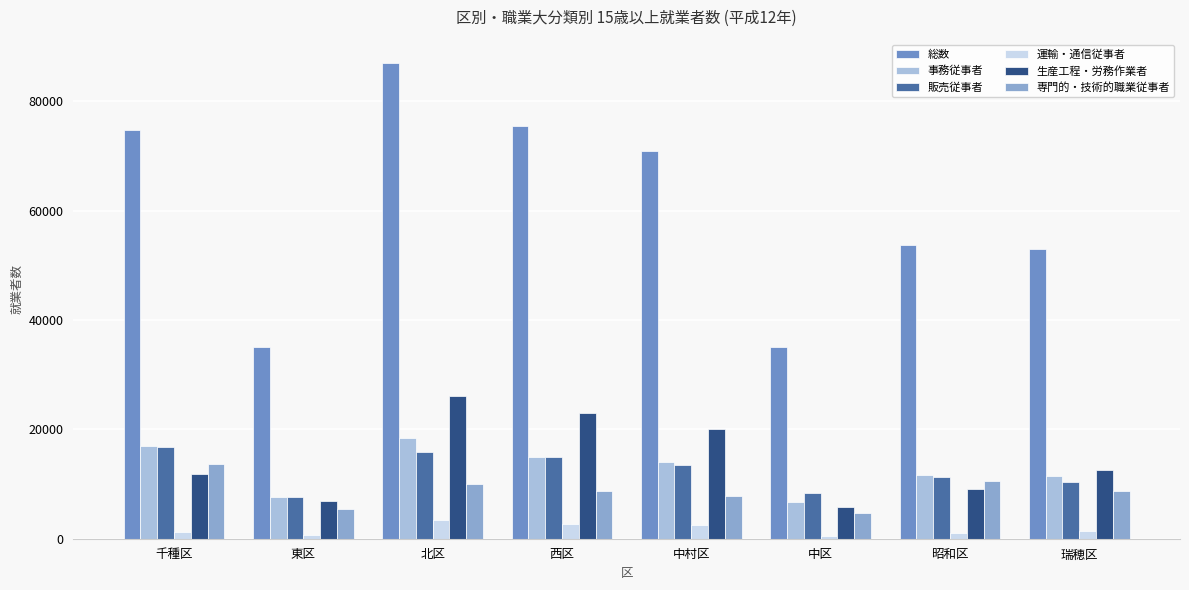

What position from the left is 中区?

6